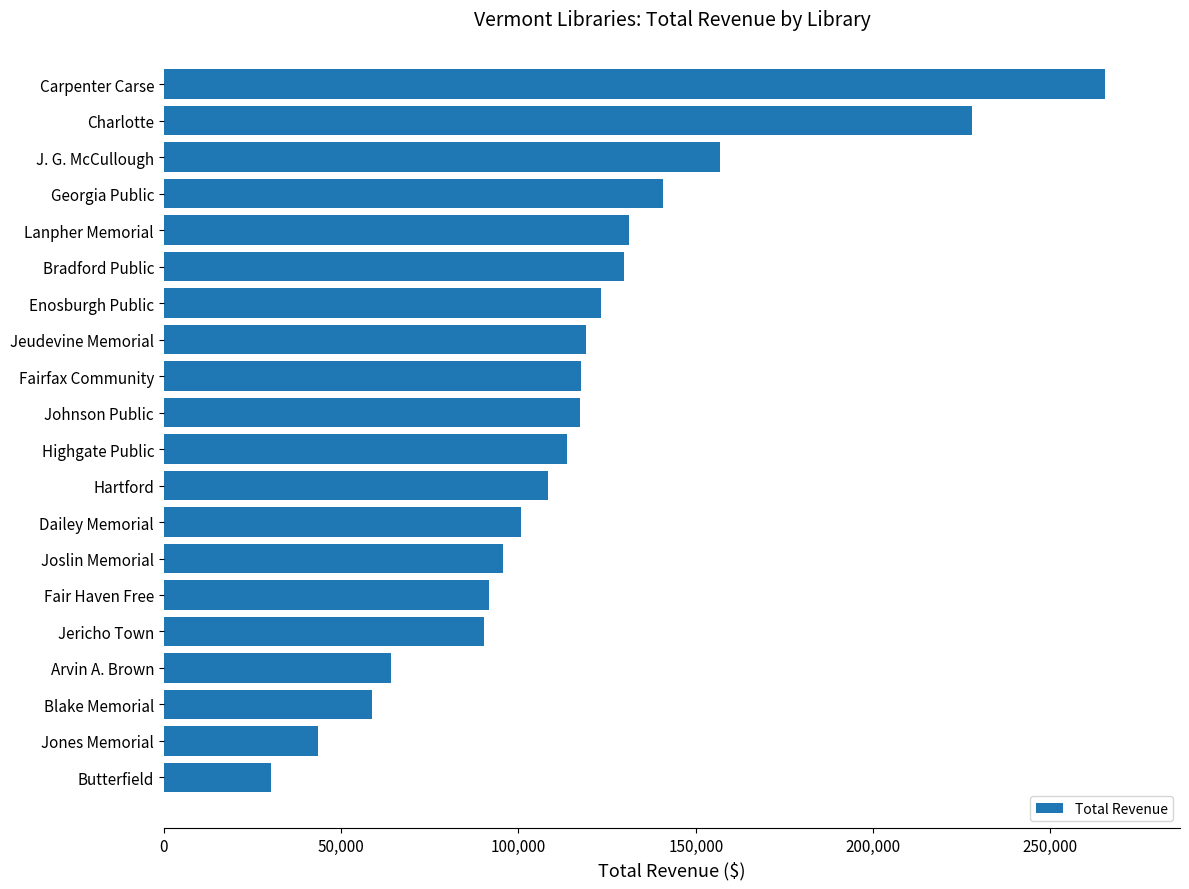

How many bars are there in total?

20